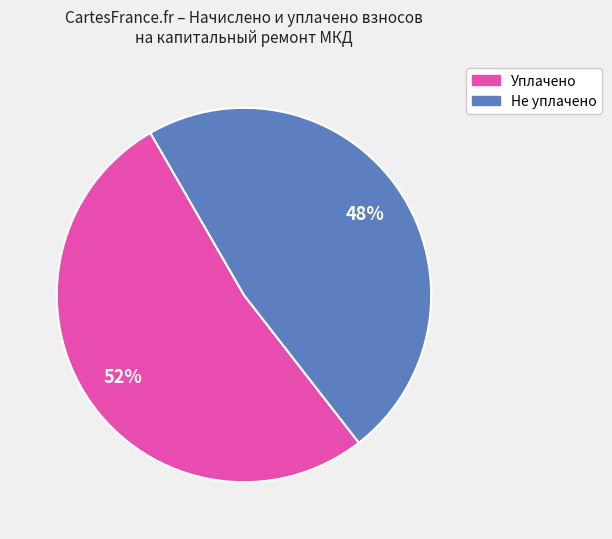

To the nearest percent, what is the average slice percentage?

50%